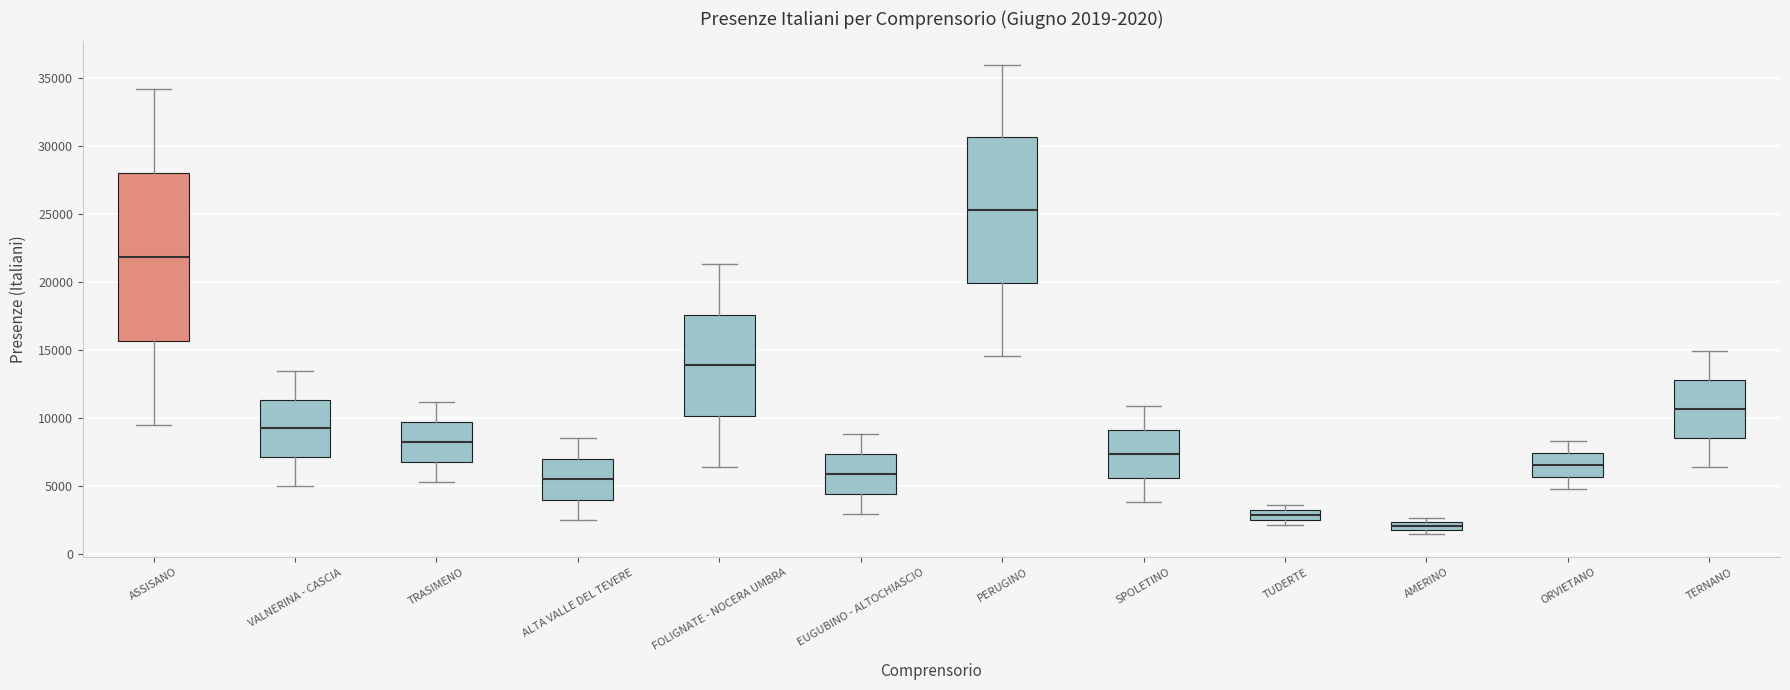

Which box has the highest median line?

PERUGINO